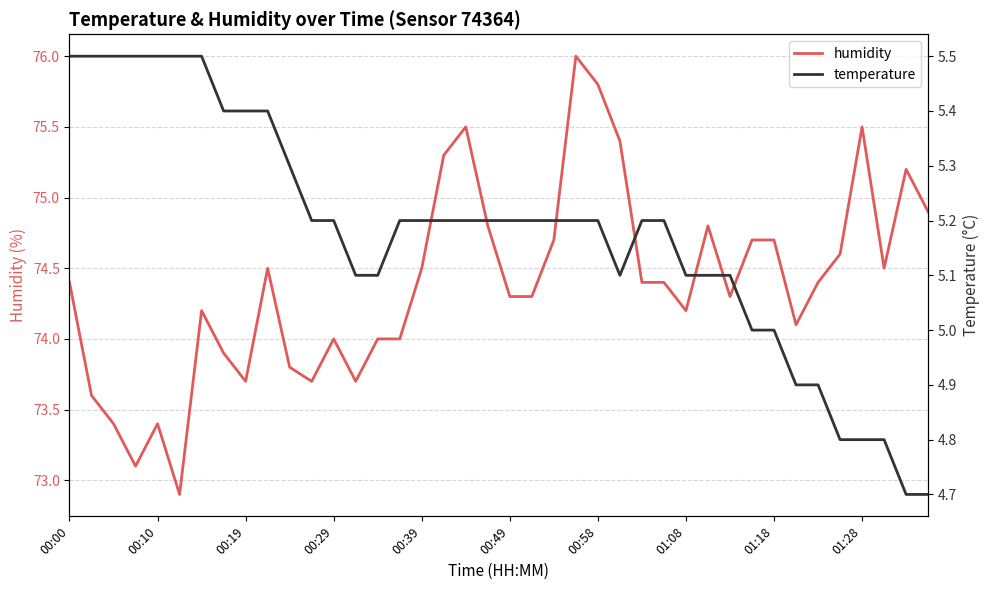

The humidity series shows 120.9 at 14. True or false?

False